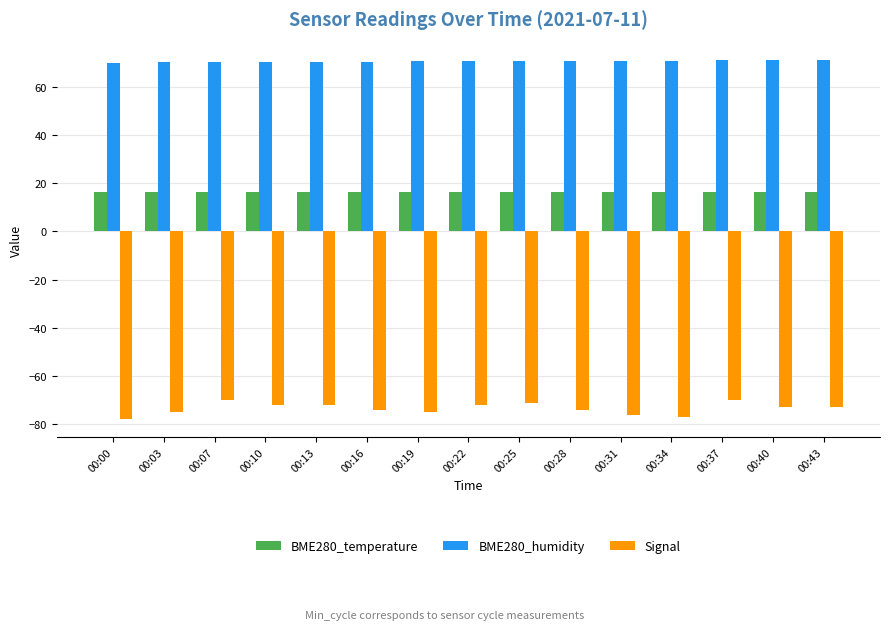

How many distinct data groups are displayed?

3